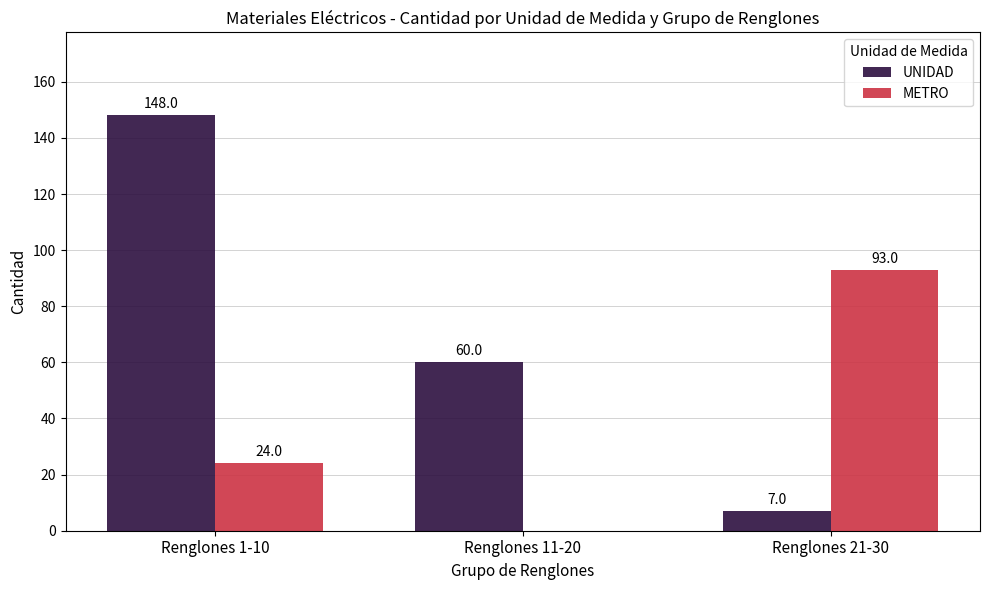

Which category has the highest value in the UNIDAD series?

Renglones 1-10